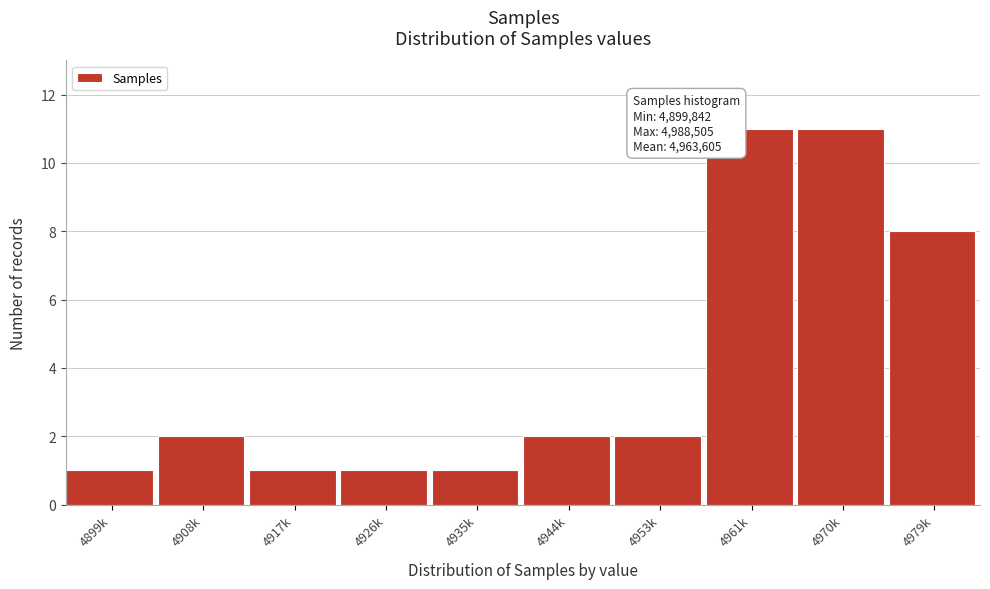

Reading left to right, extract all data points from this chart.

4899k=1	4908k=2	4917k=1	4926k=1	4935k=1	4944k=2	4953k=2	4961k=11	4970k=11	4979k=8